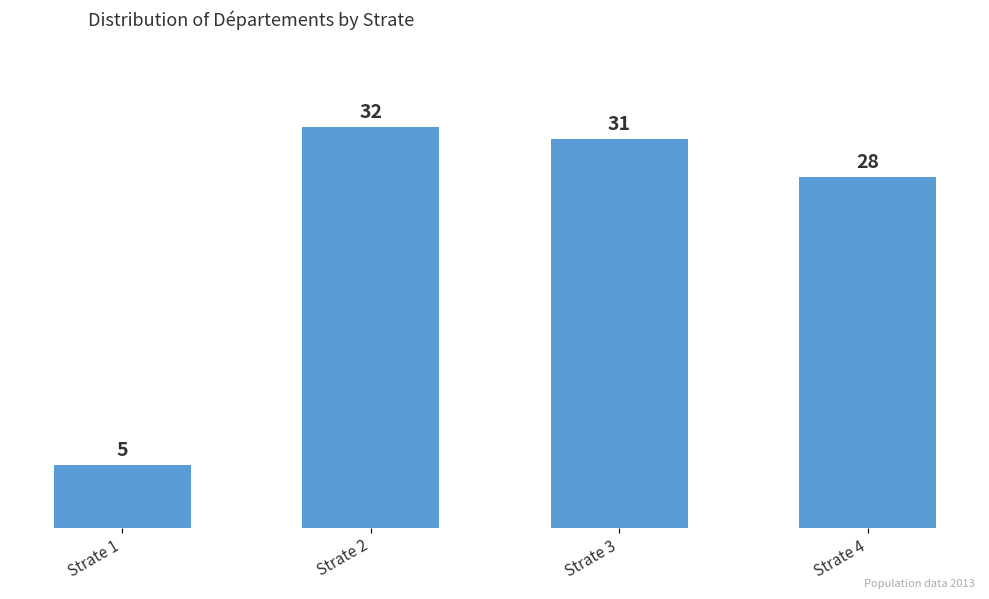

How many data points are less than 31?

2